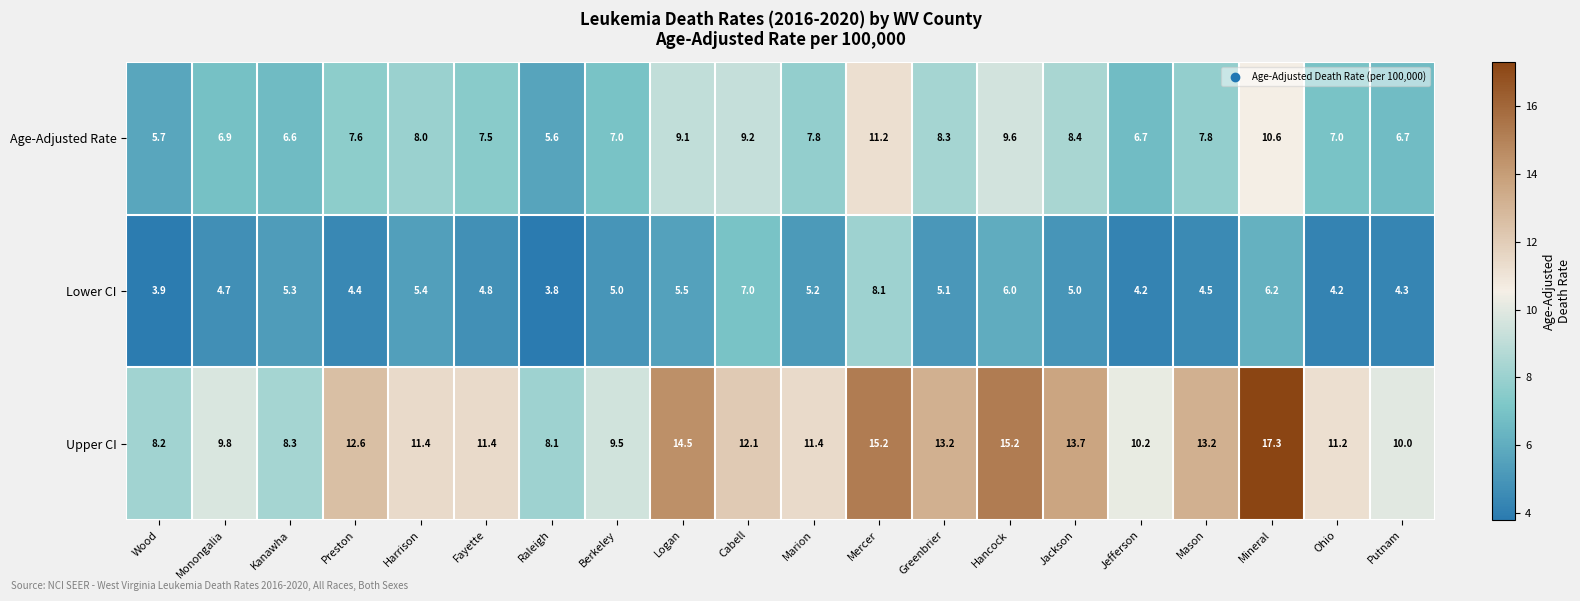

Which series has the widest spread of values?

Upper CI